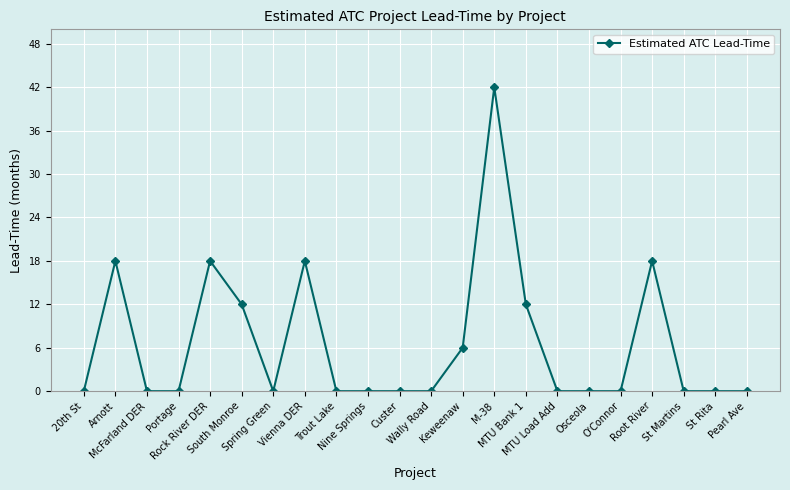

True or false: there are more than 1 points higher than both neighbors.

True